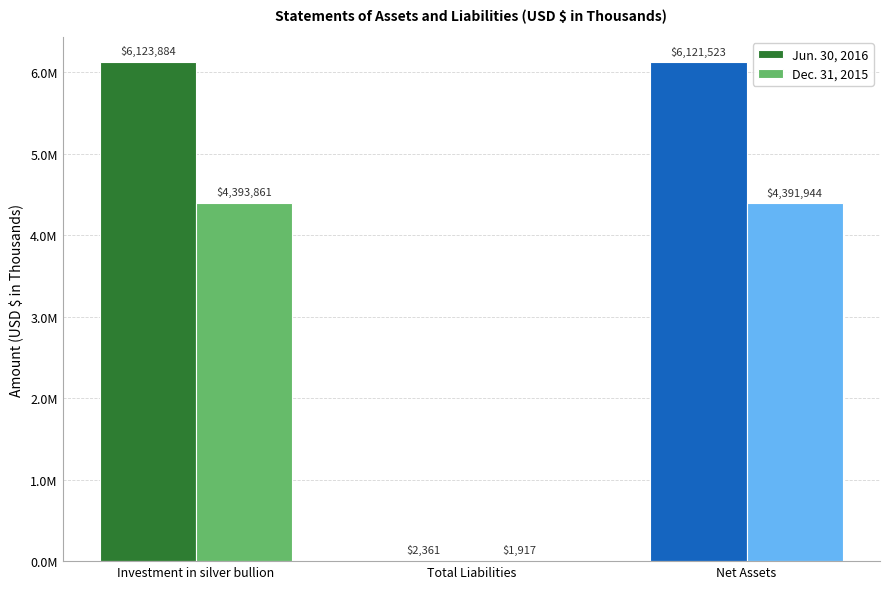

What is the greatest value displayed?

6123884